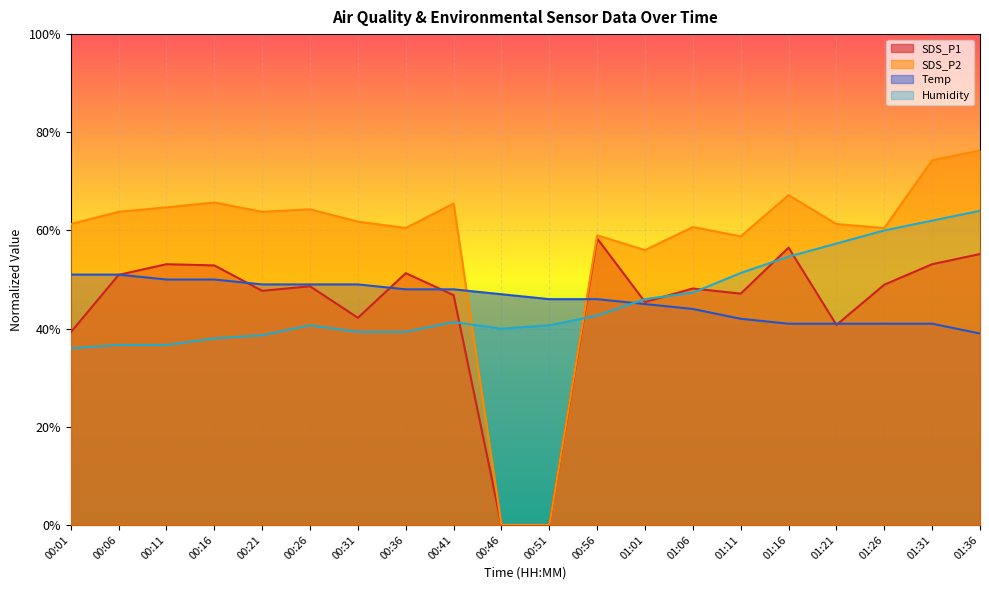

How many times do Humidity and Temp cross each other?

1